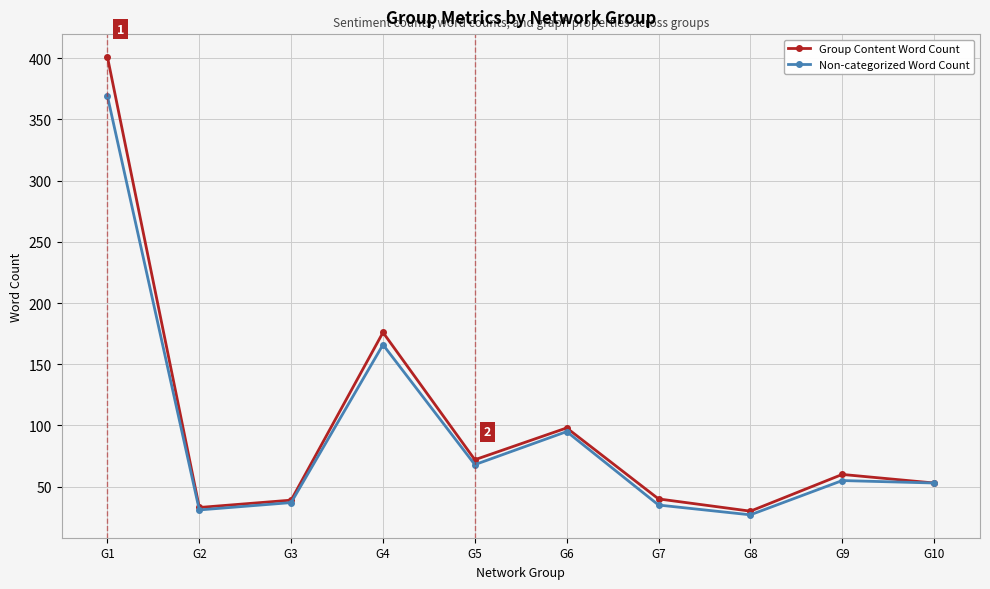

Rank the series by their maximum value, from lowest to highest.

Non-categorized Word Count, Group Content Word Count